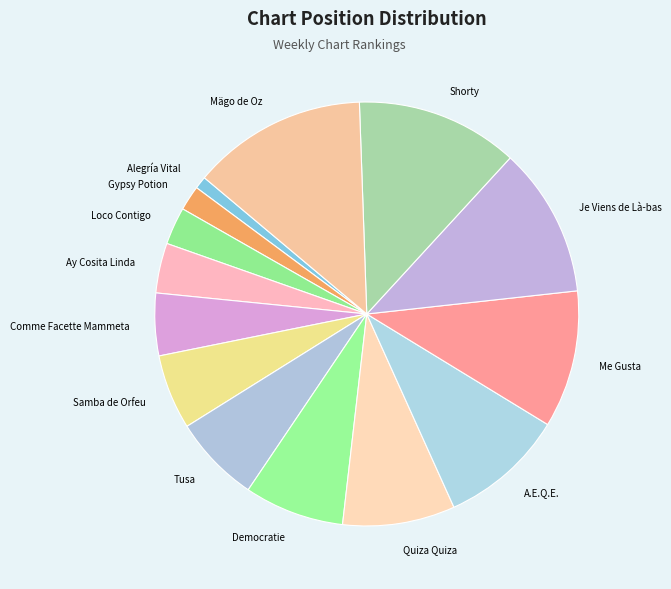

True or false: Alegría Vital accounts for 8% of the total.

False